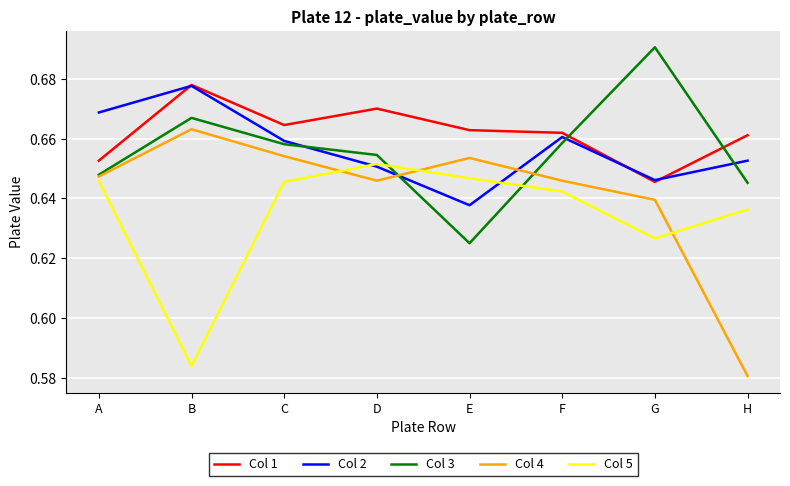

Which series has the largest range (max minus min)?

Col 4